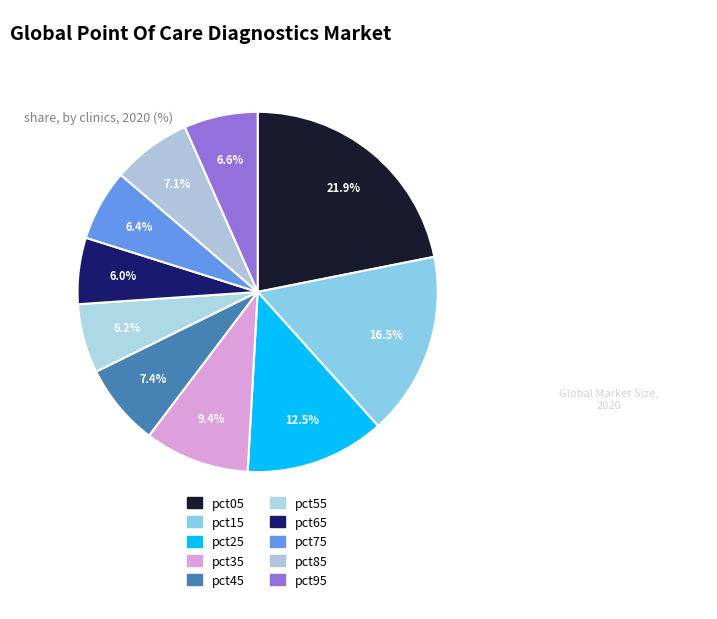

Count the number of slices in the pie.

10